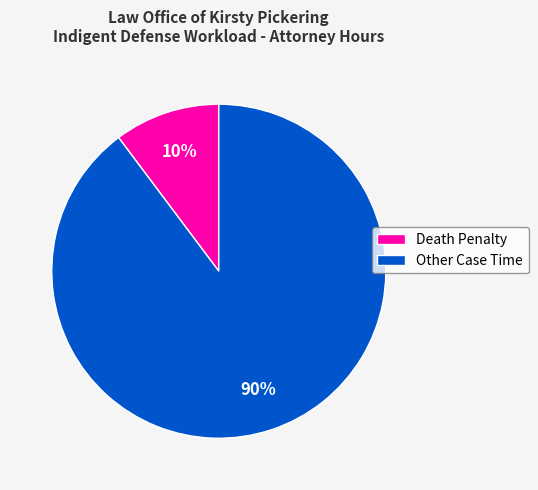

To the nearest percent, what is the average slice percentage?

50%